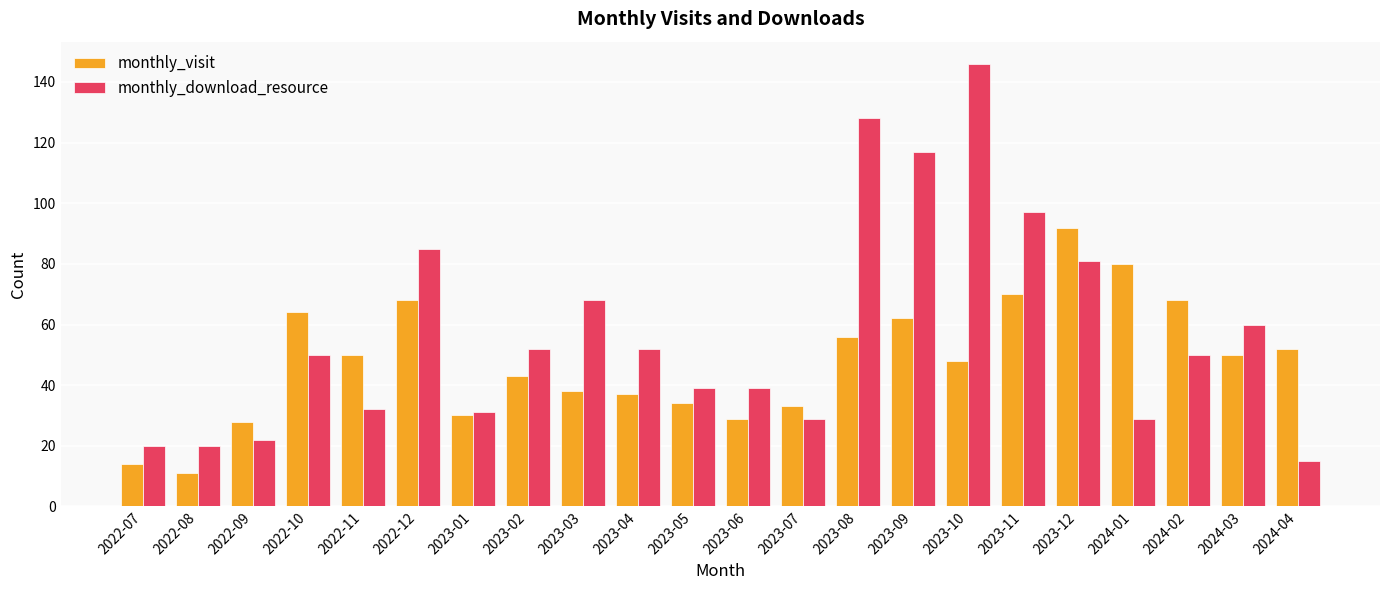

What is the smallest value displayed?

11